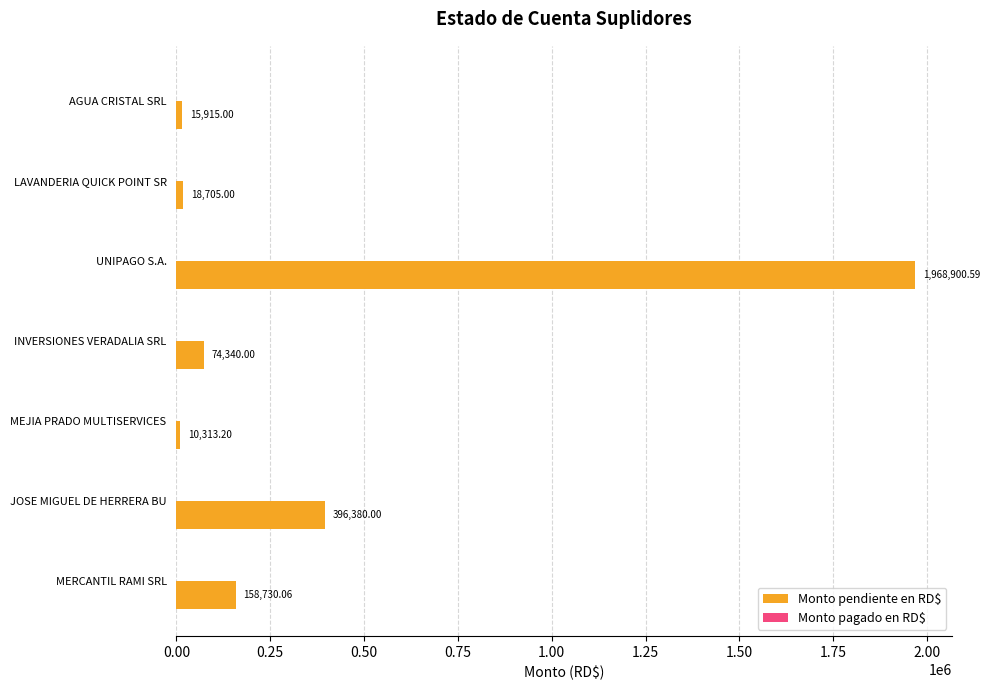

What is the average value?

377612.0